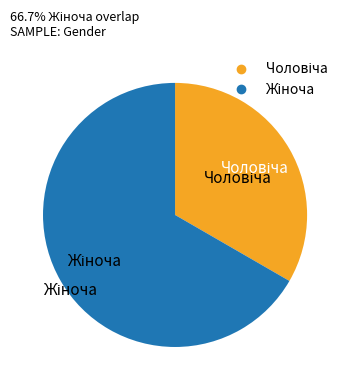

Is there any slice that represents more than half of the pie?

Yes